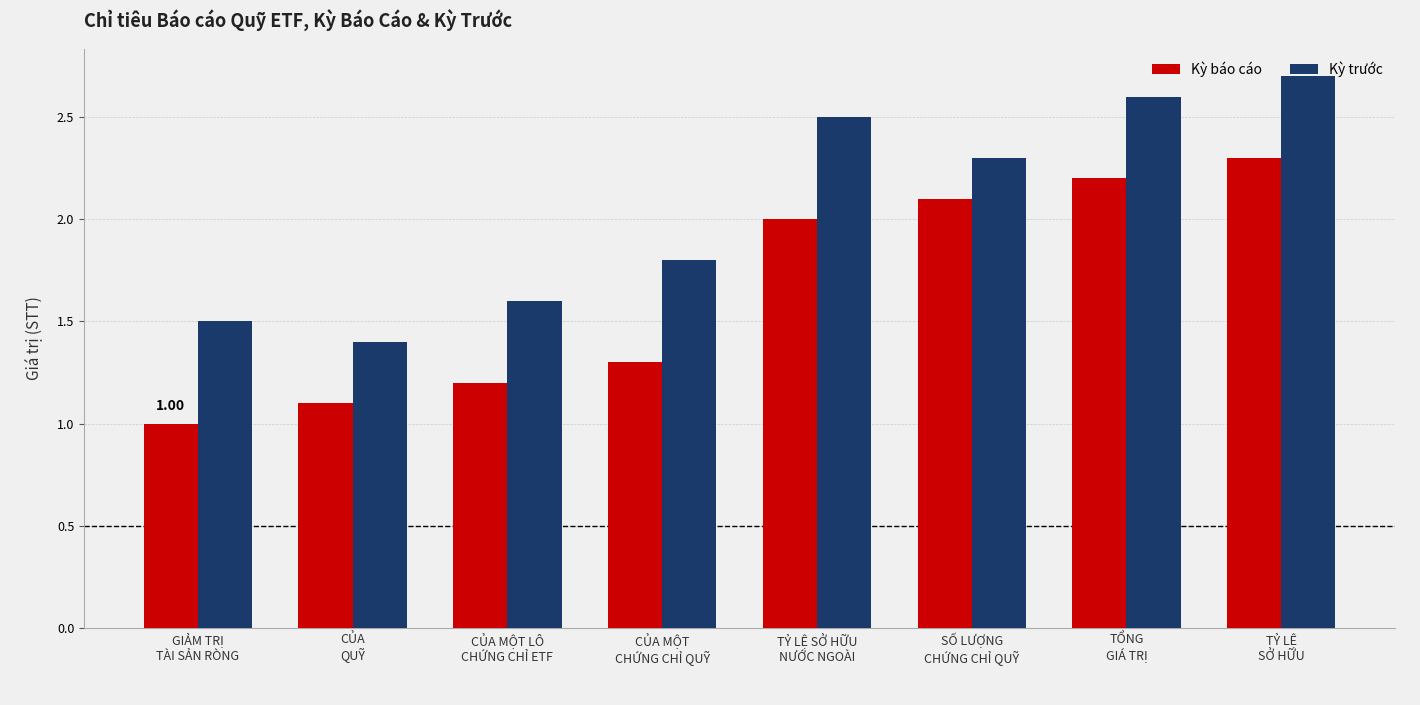

At which label is Kỳ trước closest to 2?

CỦA MỘT
CHỨNG CHỈ QUỸ